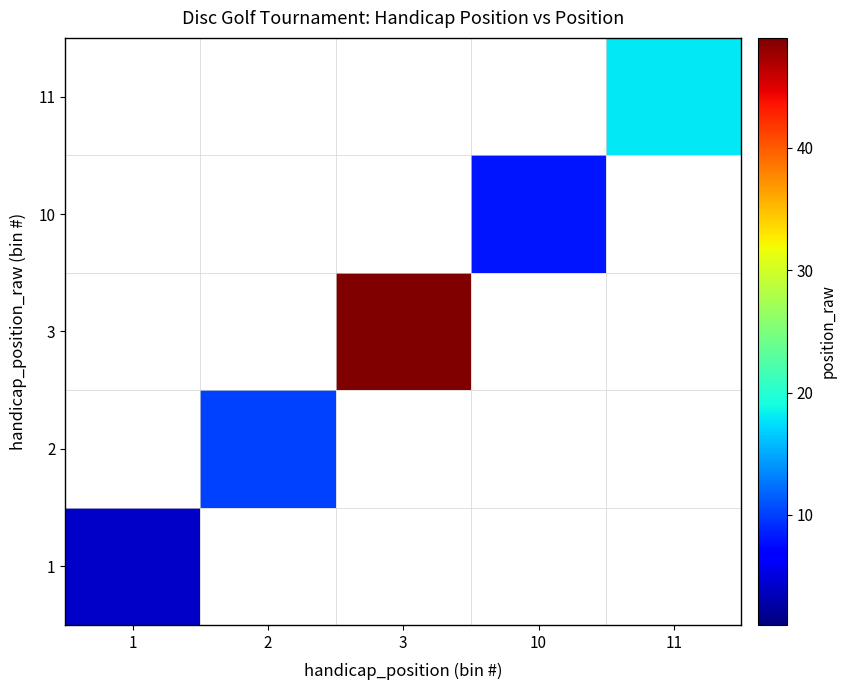

Rank the series by their maximum value, from lowest to highest.

1, 10, 2, 11, 3